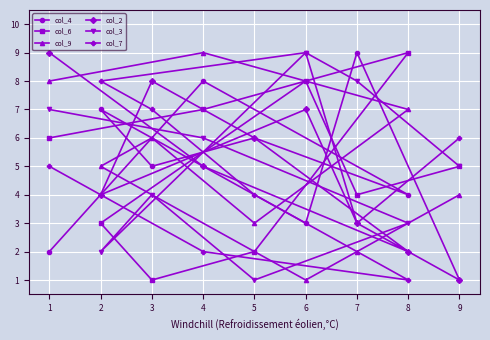

At which label is col_4 closest to 5?

3